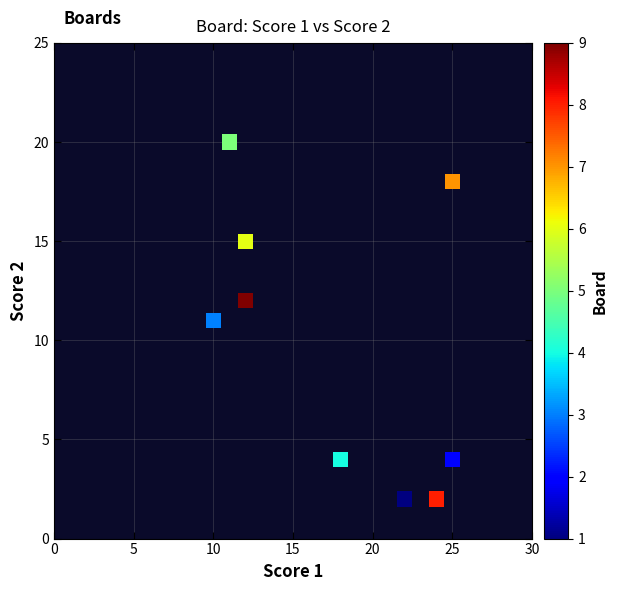

What is the range of Y values (max minus min)?

18